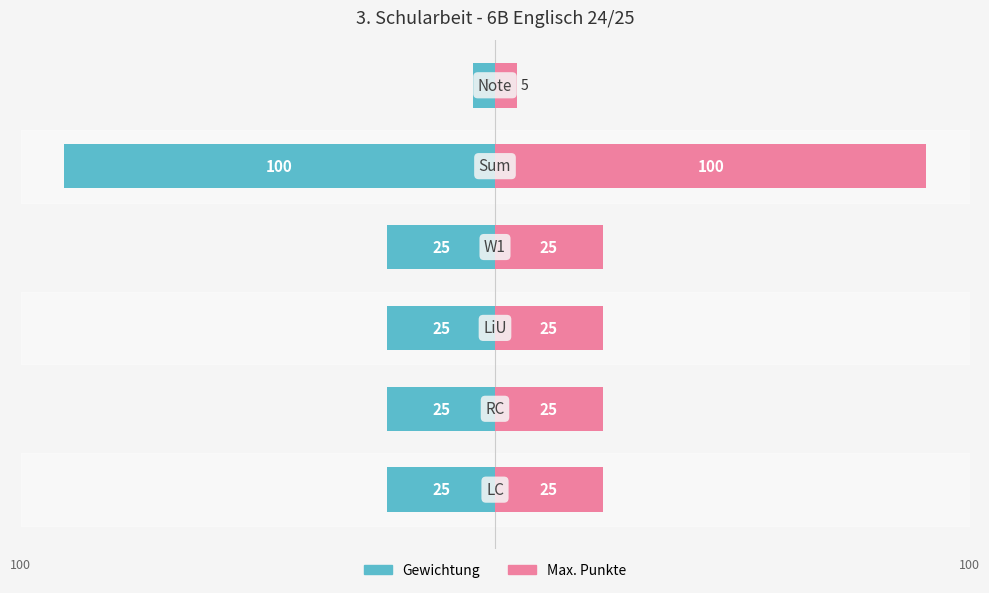

How many distinct data groups are displayed?

2